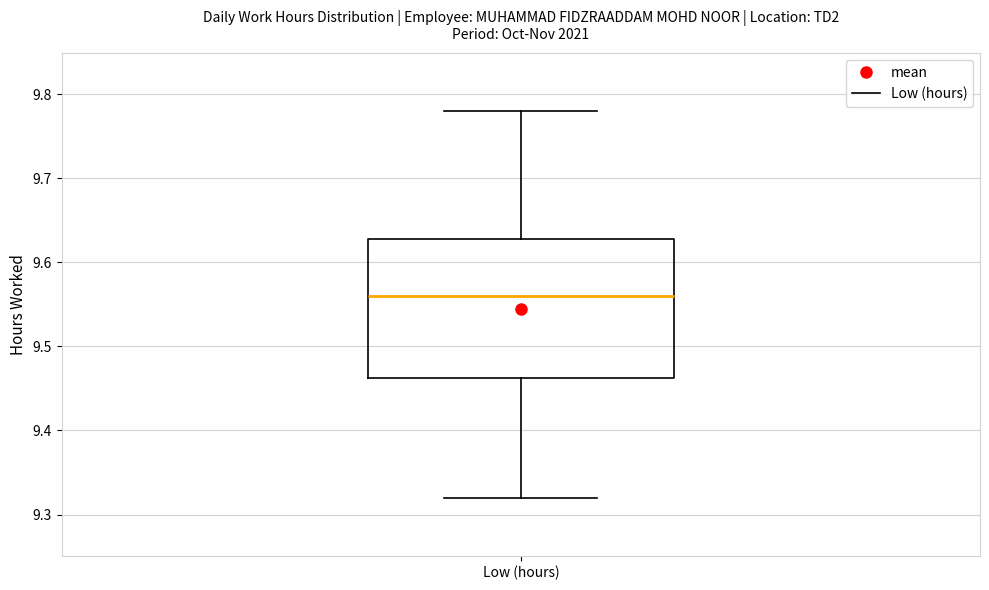

Where is the lower edge of the box for Low (hours) on the y-axis? The values are not printed on the chart, so give them approximately, as read against the axis.

9.46